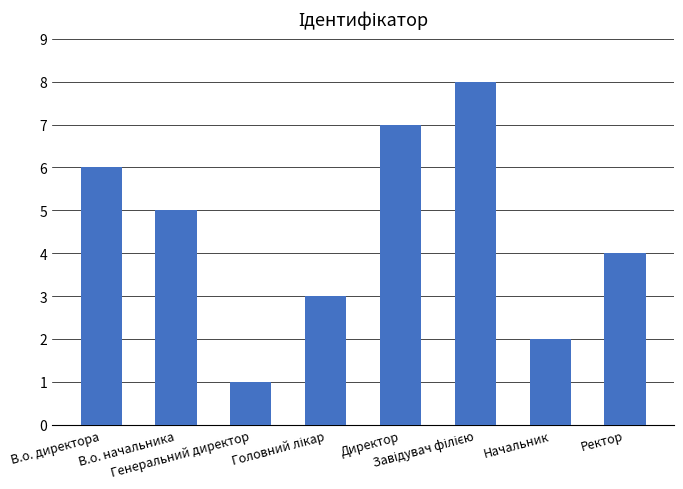

What is the difference between the maximum and minimum values?

7